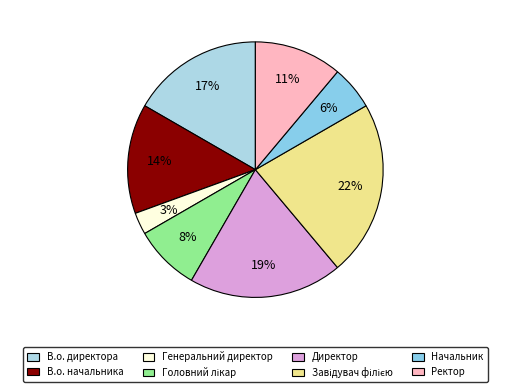

What percentage do Директор and Начальник together represent?

25.0%